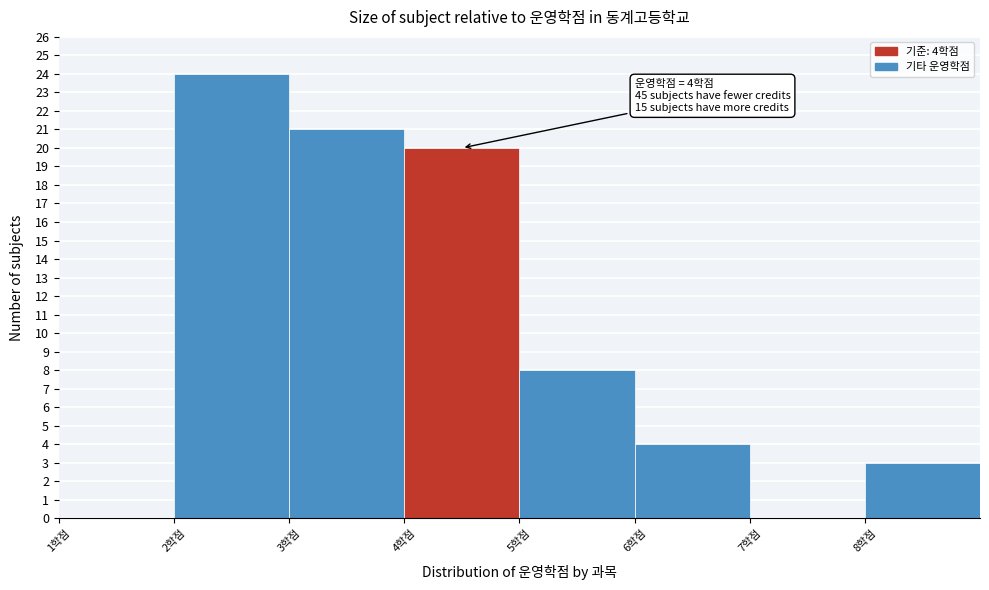

Which range on the x-axis has the tallest bar?

2 to 3